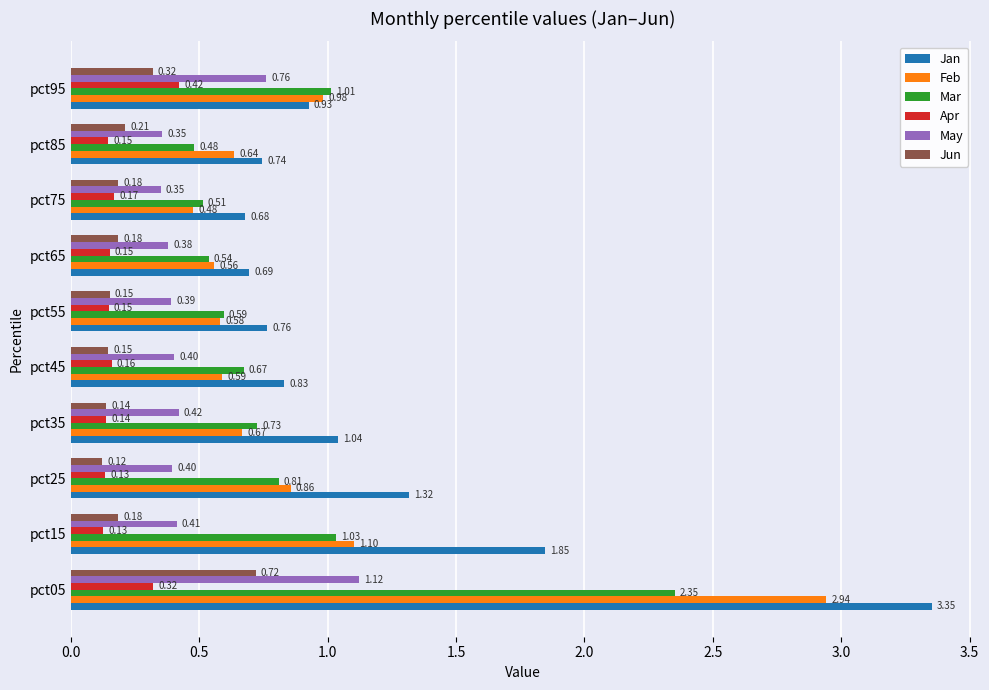

Which series has the largest total across all categories?

Jan